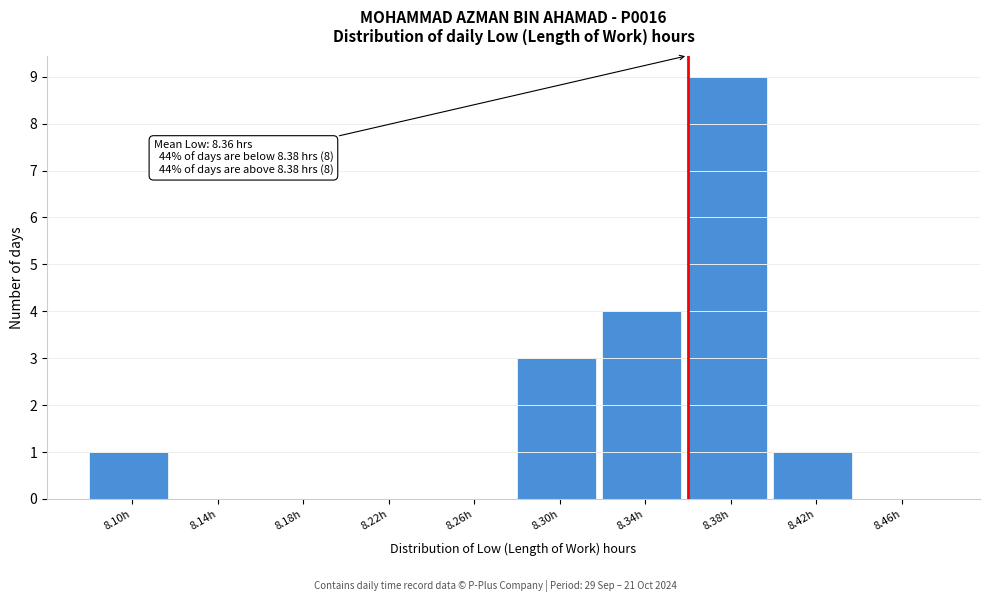

Reading left to right, list all the values displayed in this chart.

8.10h=1	8.14h=0	8.18h=0	8.22h=0	8.26h=0	8.30h=3	8.34h=4	8.38h=9	8.42h=1	8.46h=0